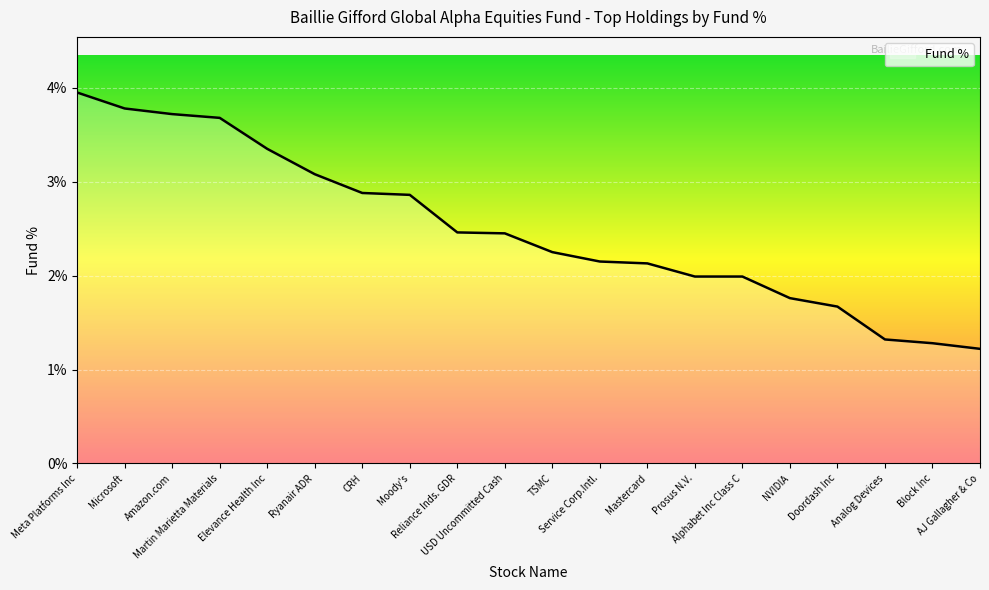

What is the minimum value shown in the chart?

1.2